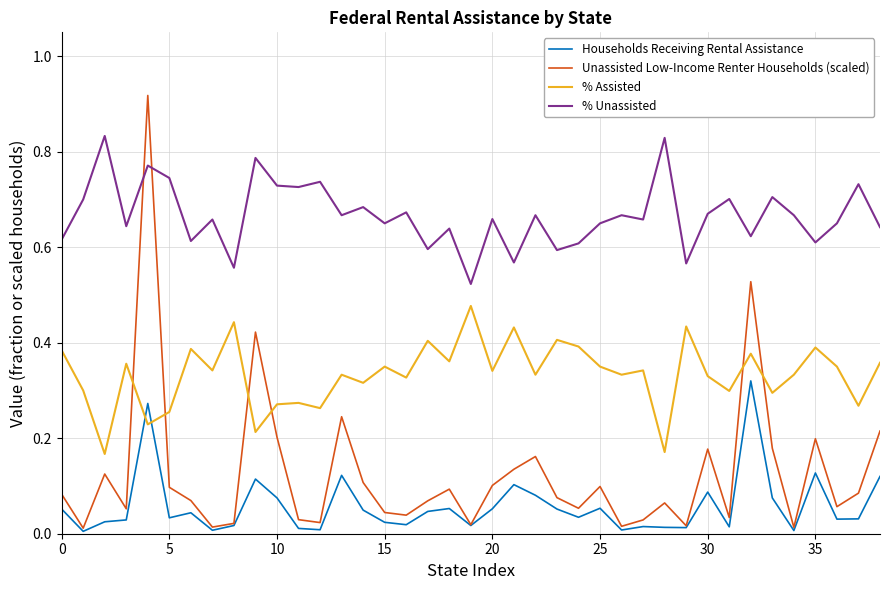

List the series in order of their peak value, lowest first.

Households Receiving Rental Assistance, % Assisted, % Unassisted, Unassisted Low-Income Renter Households (scaled)